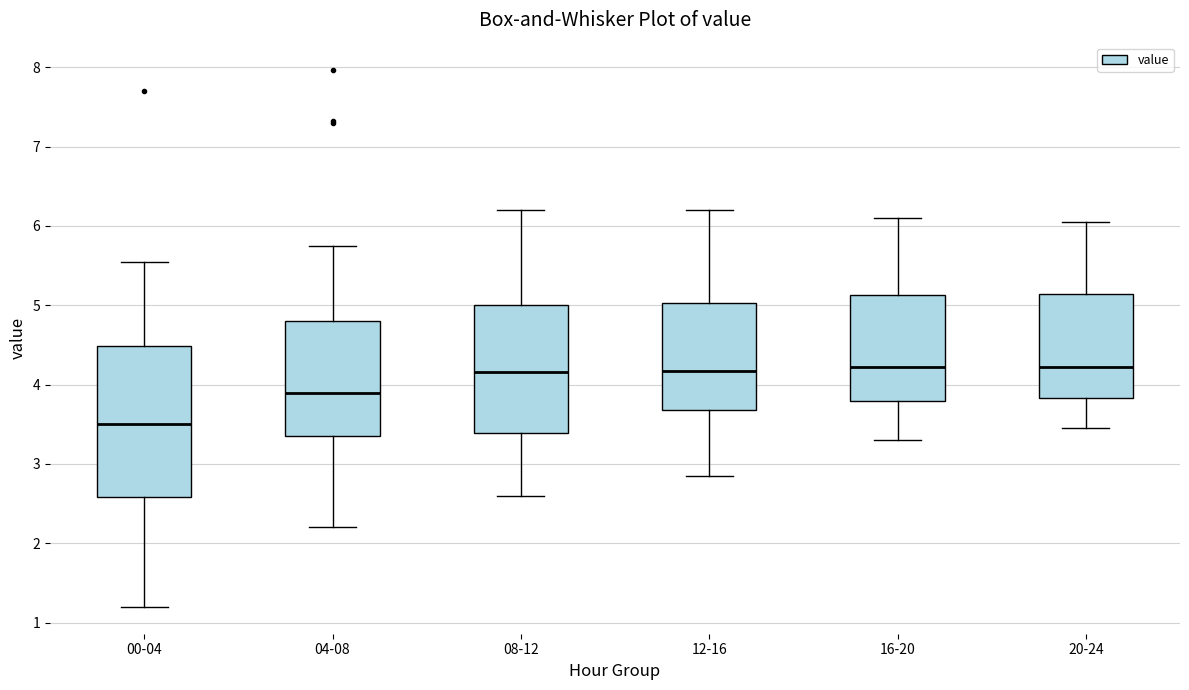

Reading left to right, read every box against the y-axis: the position of its median line, the range the box covers, and the ends of its whiskers. The values are not printed on the chart, so give them approximately, as read against the axis.

00-04: median 3.5, box 2.6 to 4.5, whiskers 1.2 to 5.6
04-08: median 3.9, box 3.4 to 4.8, whiskers 2.2 to 5.8
08-12: median 4.2, box 3.4 to 5.0, whiskers 2.6 to 6.2
12-16: median 4.2, box 3.7 to 5.0, whiskers 2.9 to 6.2
16-20: median 4.2, box 3.8 to 5.1, whiskers 3.3 to 6.1
20-24: median 4.2, box 3.8 to 5.1, whiskers 3.5 to 6.1